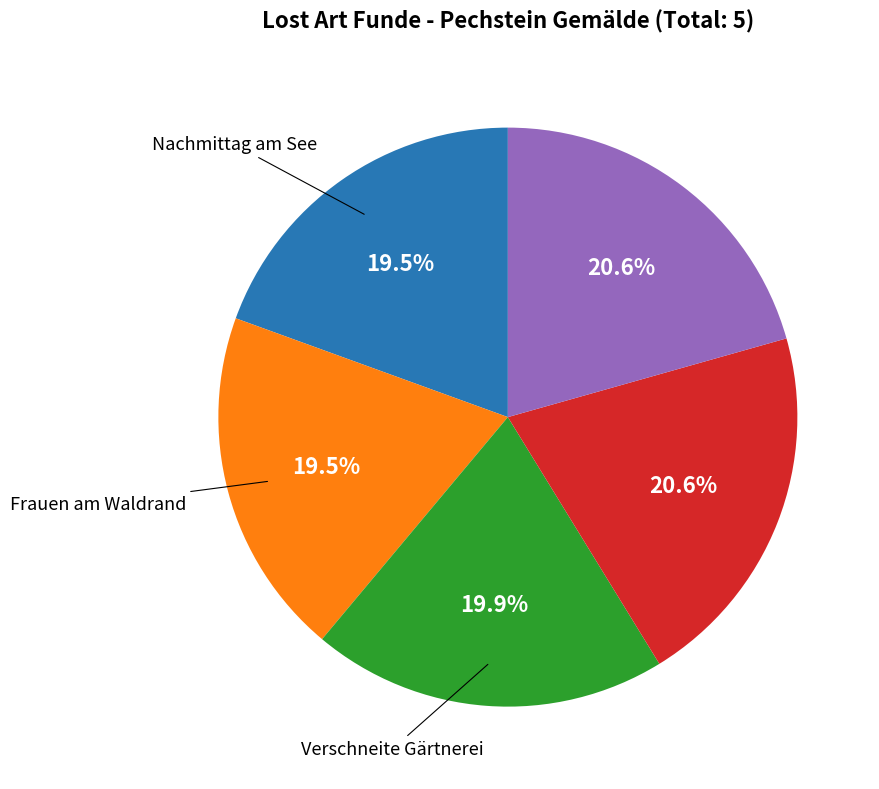

Does any single category account for the majority?

No